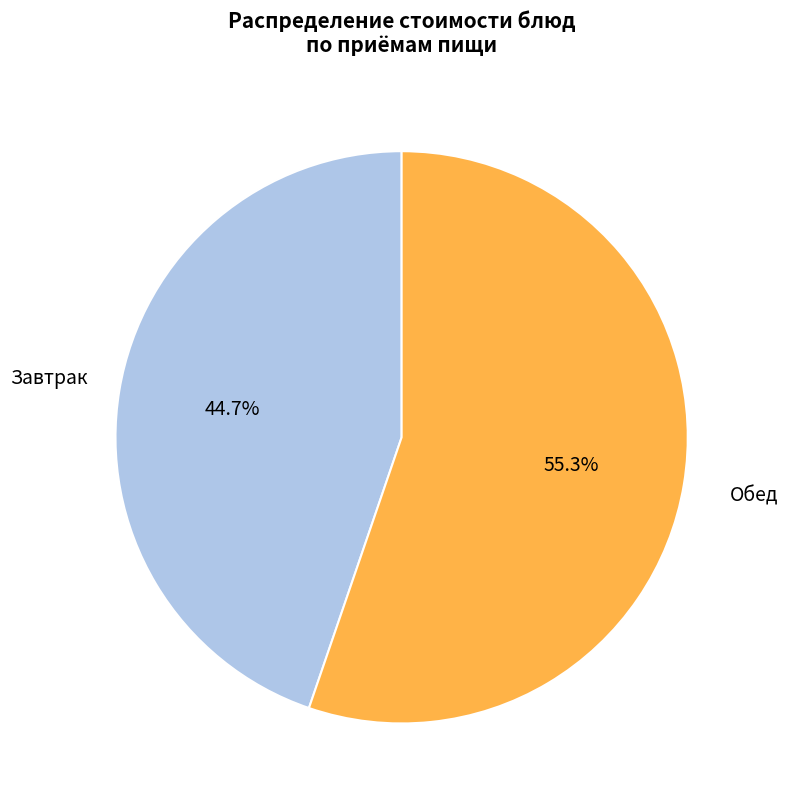

Is there a majority slice in this chart?

Yes